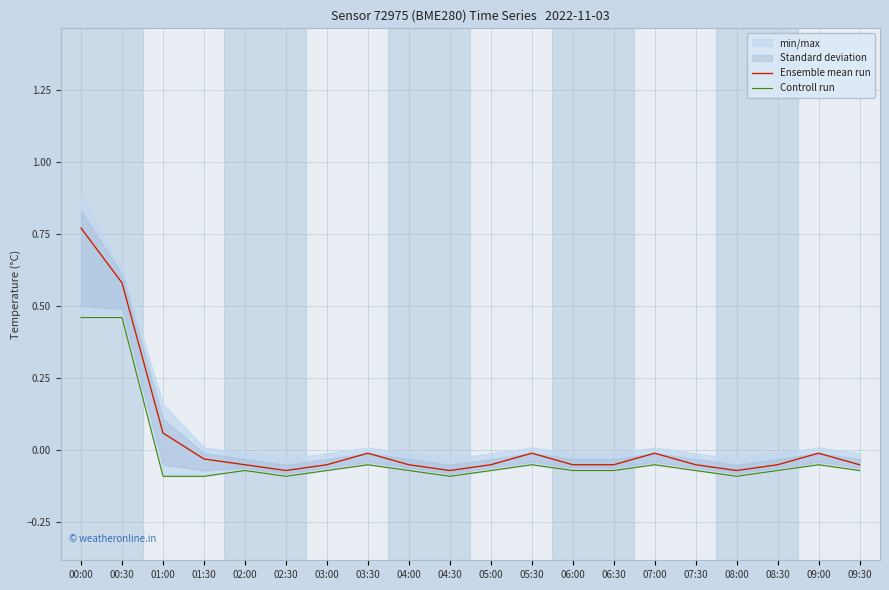

Where is the first local maximum for Controll run?

02:00